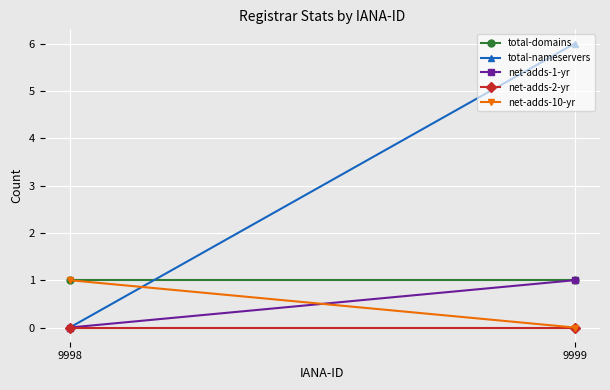

What is the value of the net-adds-10-yr point at the 1st from the left?

1